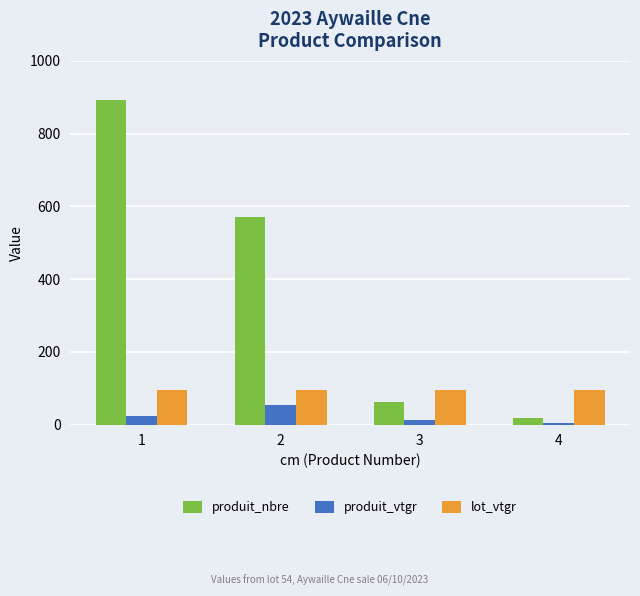

The value of produit_nbre at 2 is 879.5. True or false?

False